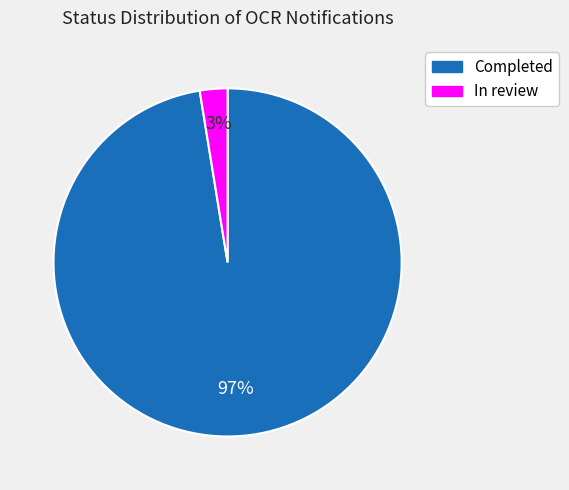

How many segments does this pie chart have?

2